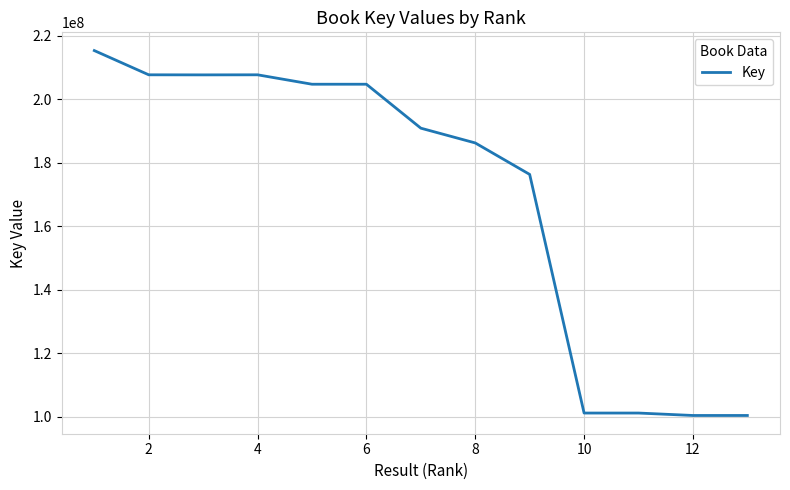

What is the greatest value displayed?

215402166